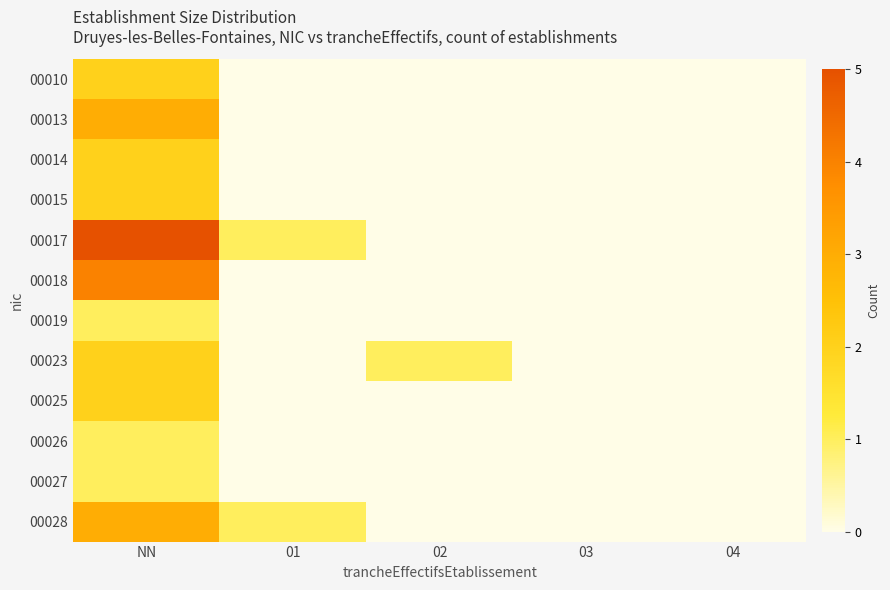

At which category is the sum across all series the highest?

NN